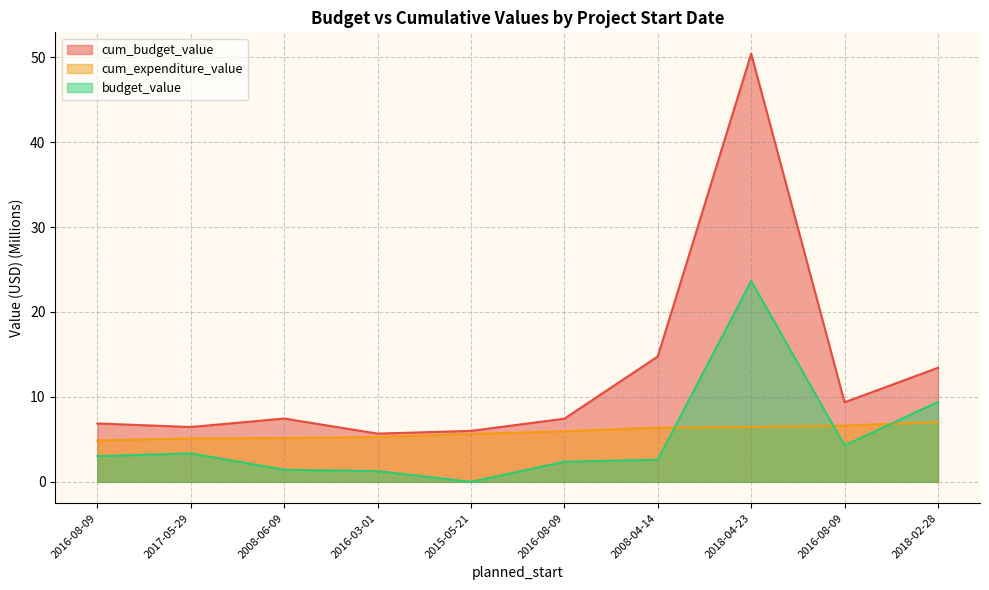

Is it true that cum_budget_value equals 13.4 at 2018-02-28?

True